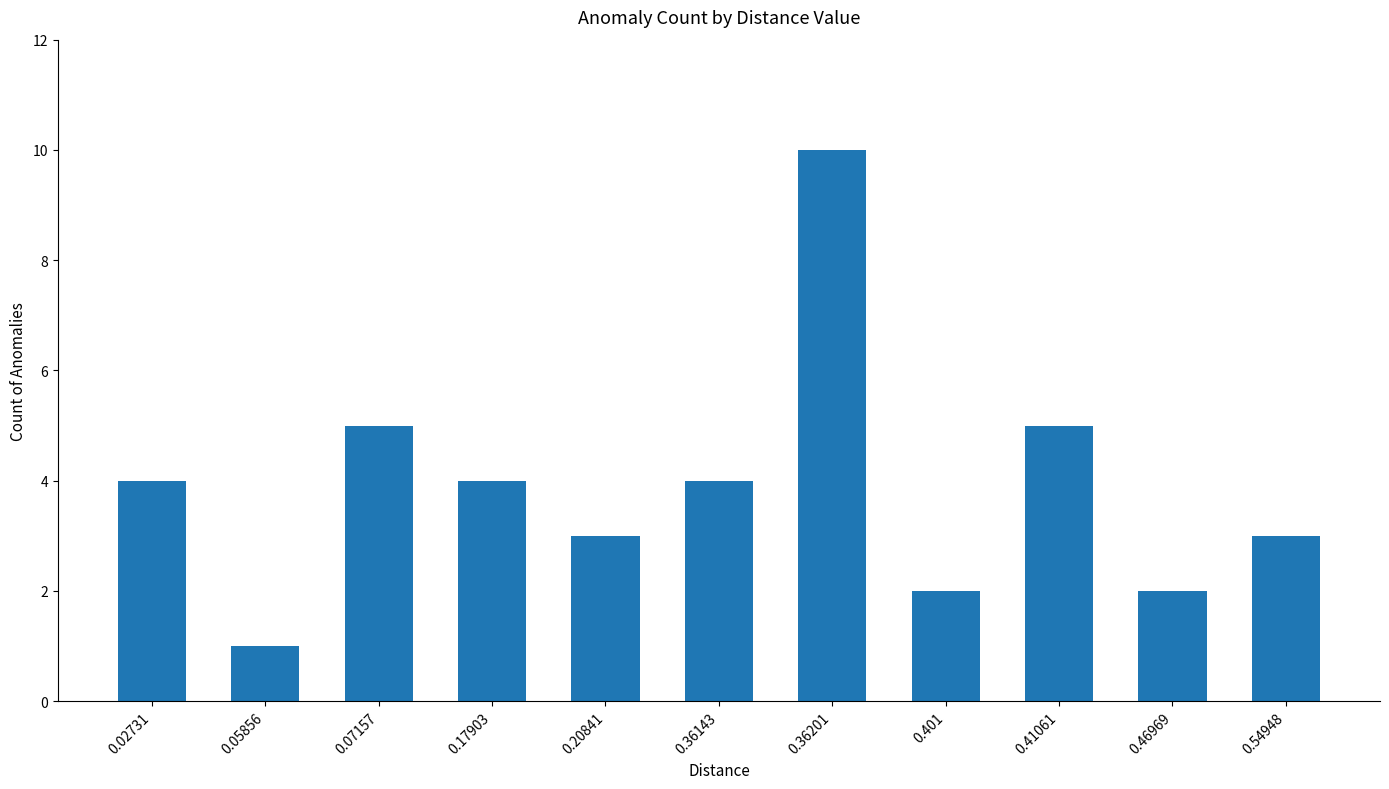

What value does the data have at 0.20841?

3